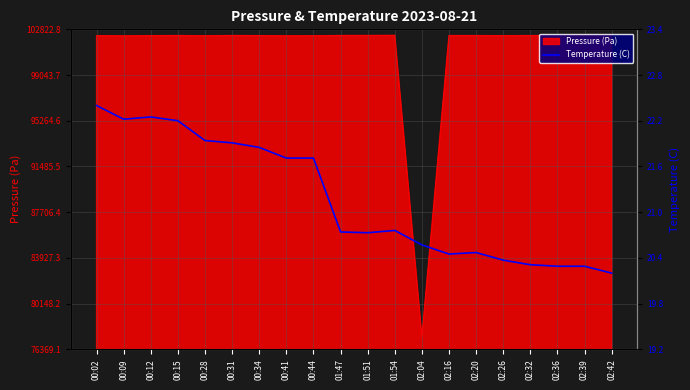

How many data points does each series have?

20